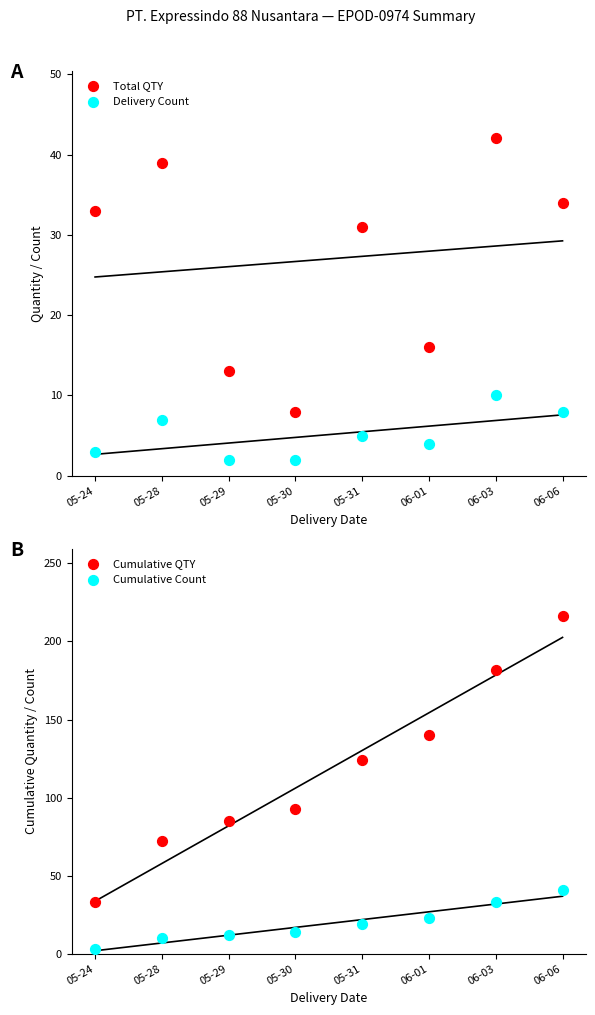

Is the value of Delivery Count at 06-03 greater than the value of Cumulative QTY at 05-31?

No